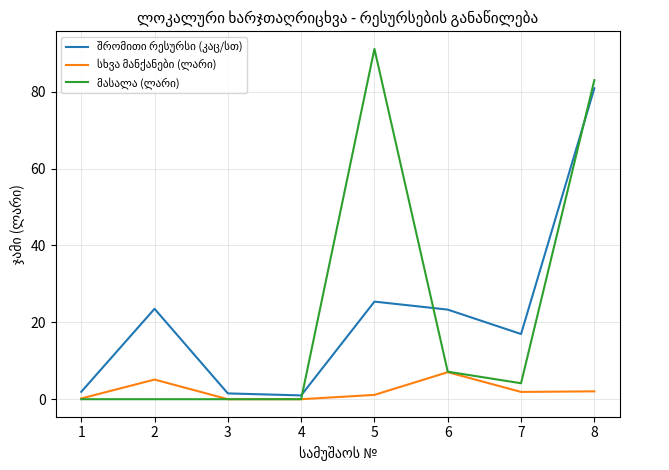

How many lines are shown in the chart?

3